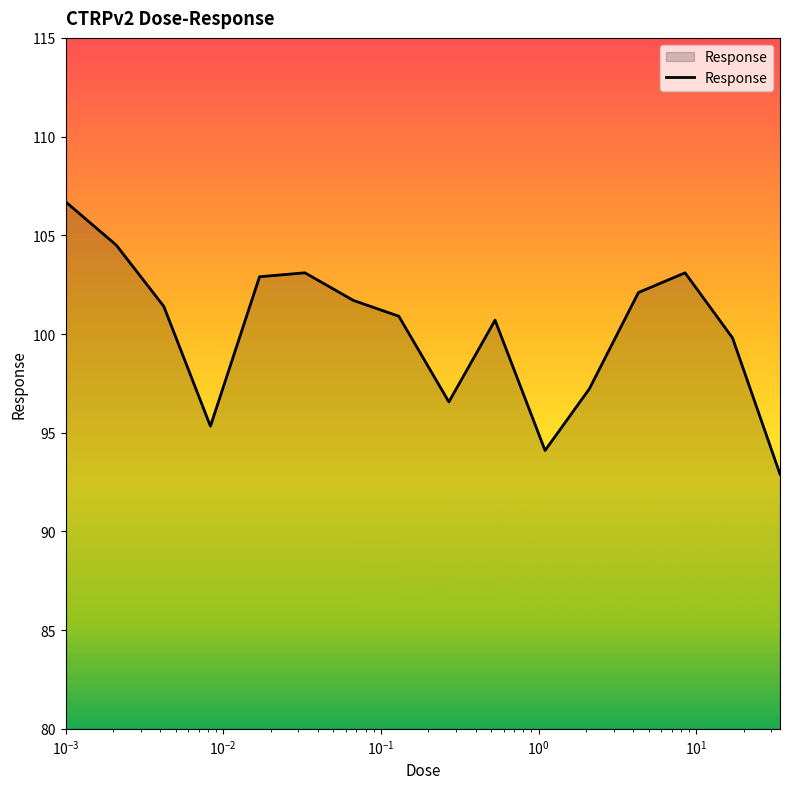

What is the greatest value displayed?

106.7